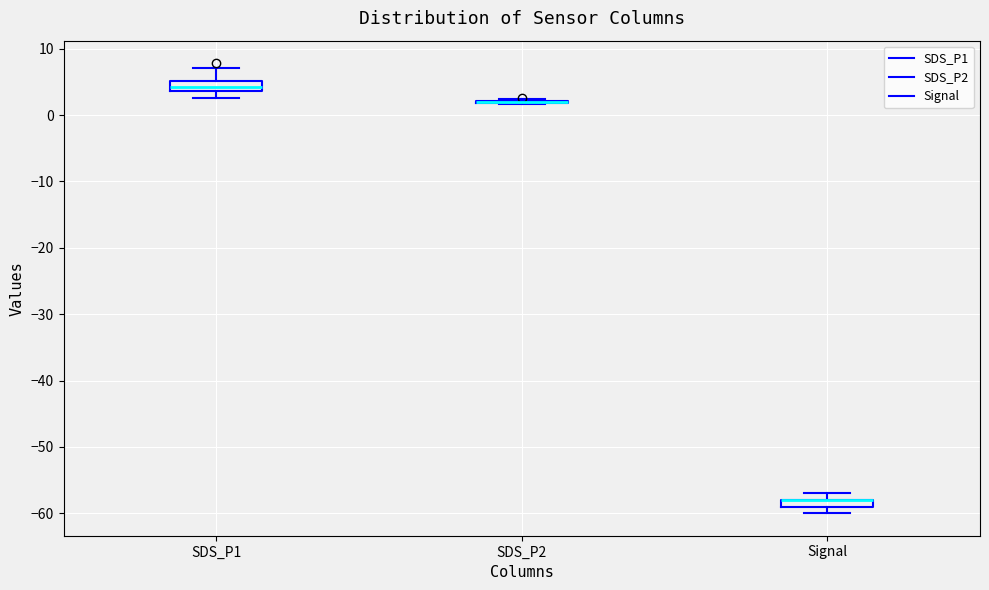

Where is the upper edge of the box for Signal on the y-axis? The values are not printed on the chart, so give them approximately, as read against the axis.

-58